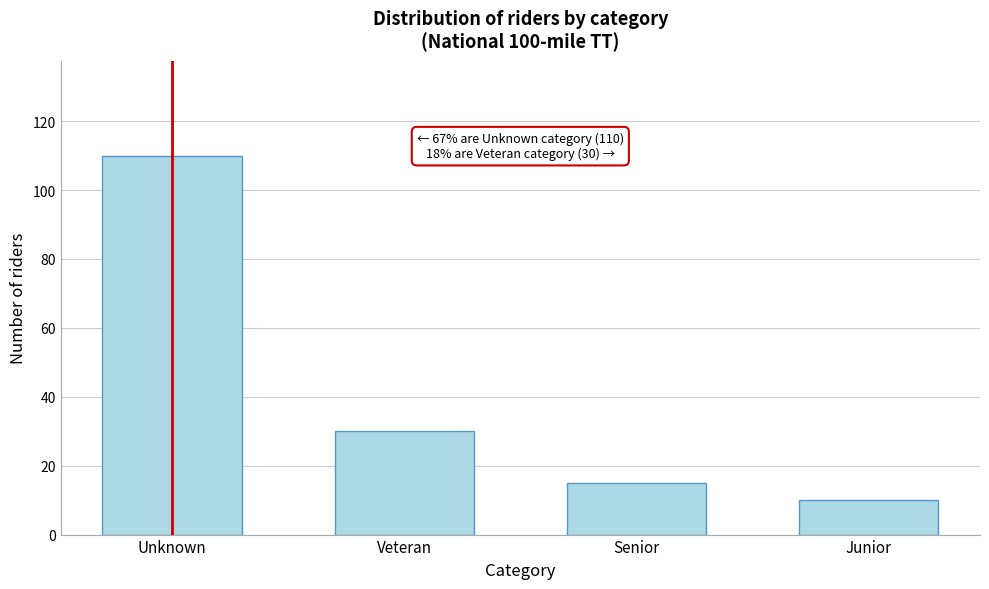

Reading right to left, transcribe all the data shown in this chart.

Junior=10	Senior=15	Veteran=30	Unknown=110